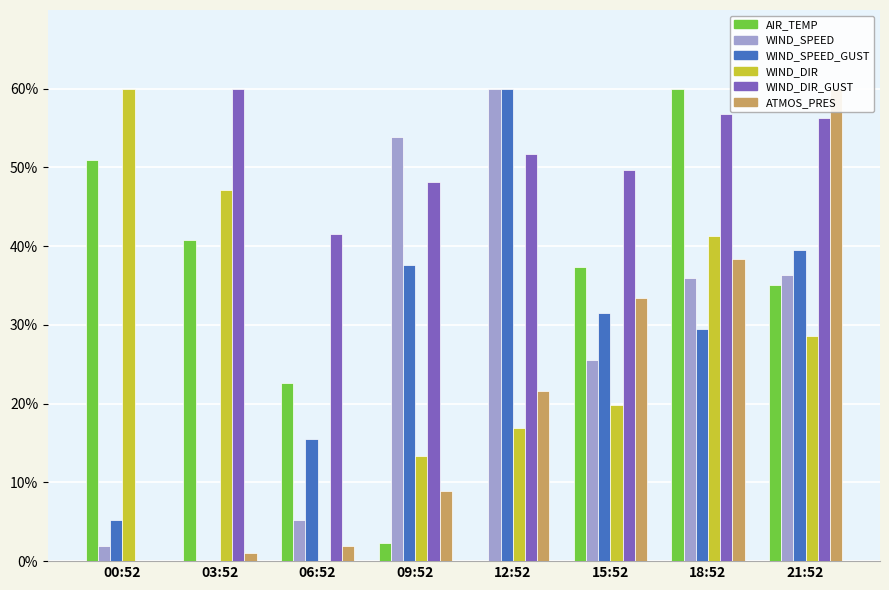

What is the difference between the AIR_TEMP values at 03:52 and 21:52?

5.7